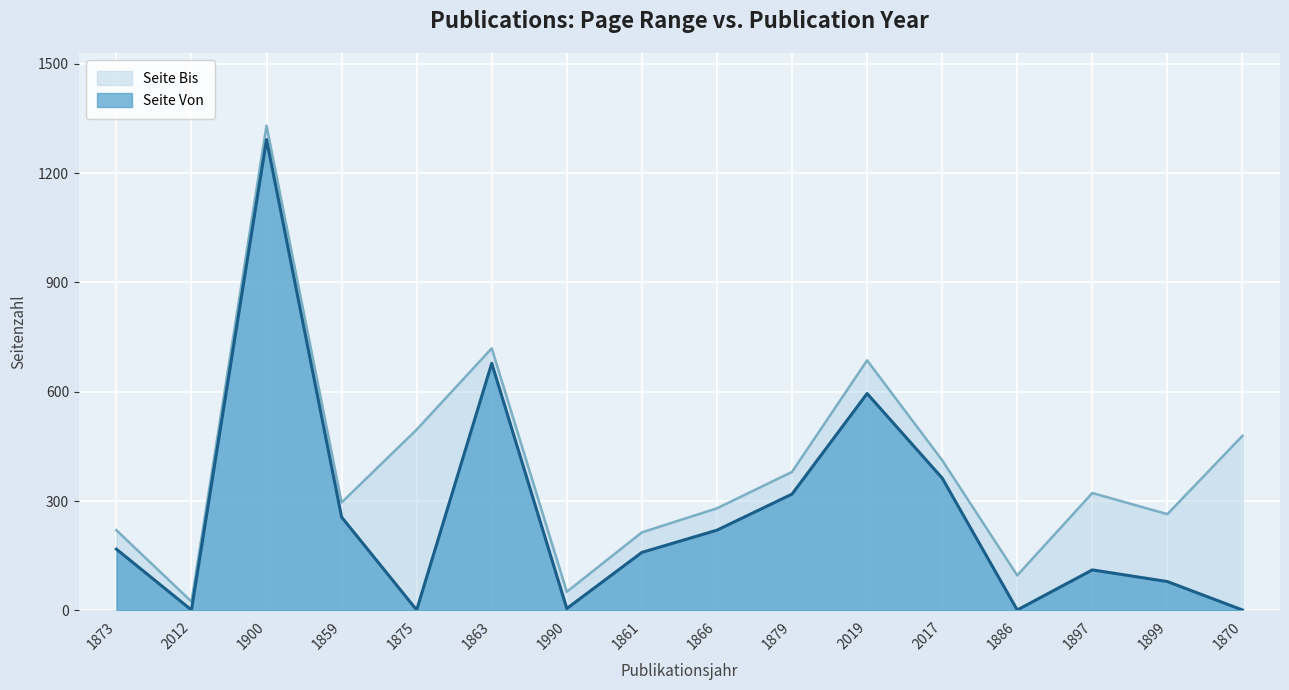

Where is the first local maximum for Seite Von?

1900